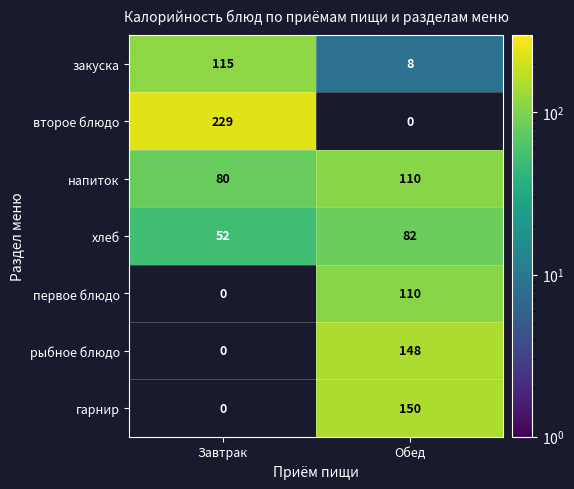

What is the average value of the закуска series?

62